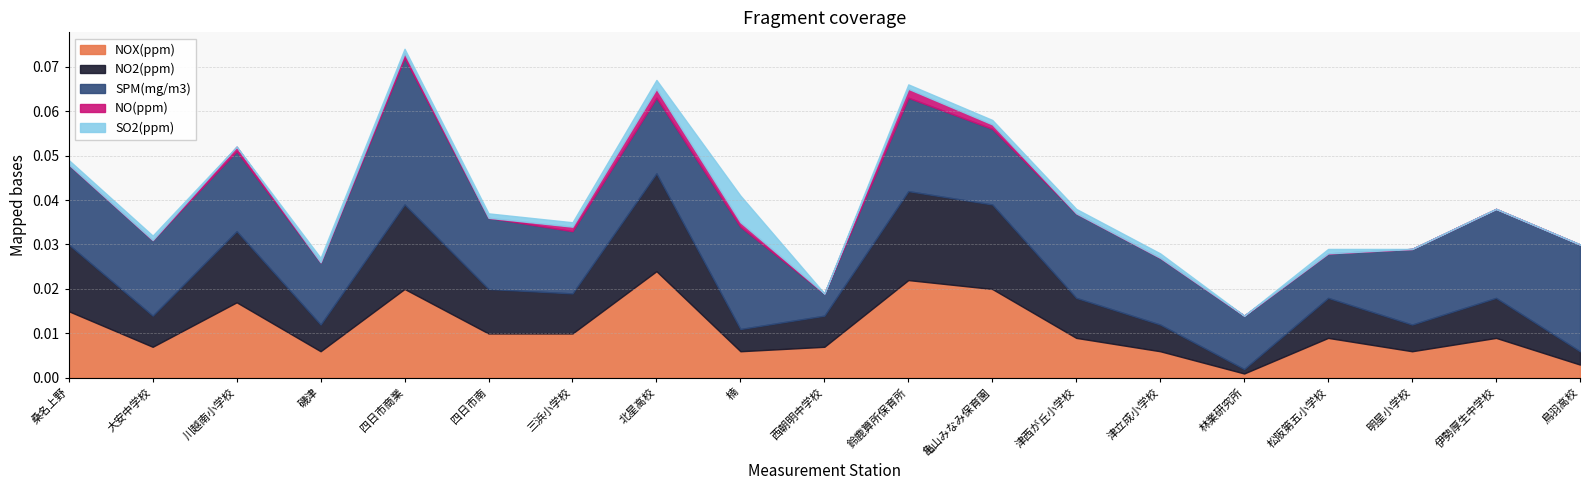

What are all the series names shown in the legend?

NOX(ppm), NO2(ppm), SPM(mg/m3), NO(ppm), SO2(ppm)